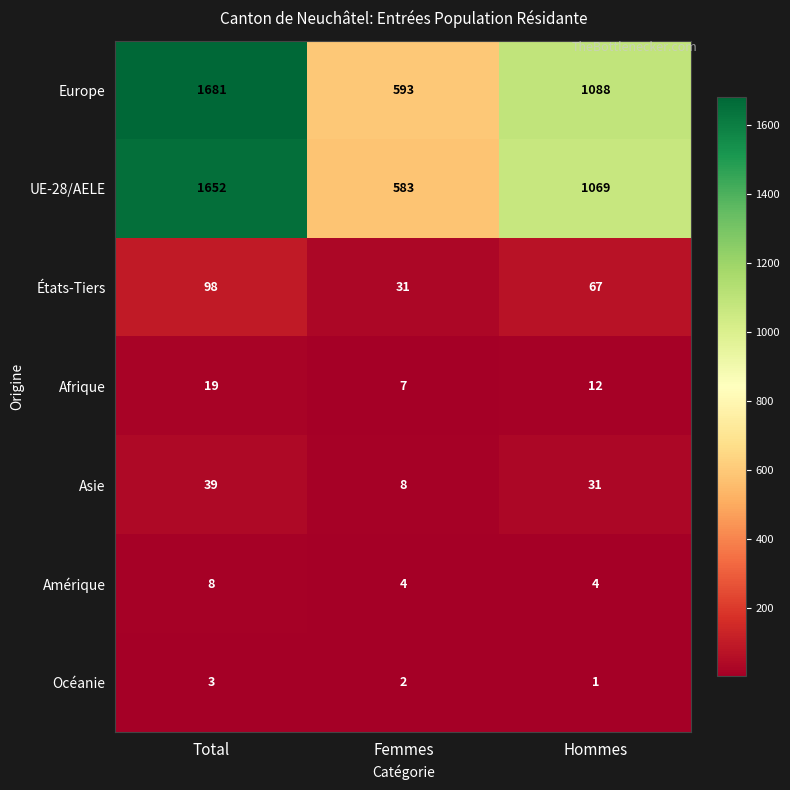

Reading left to right, what are all the values shown in this chart?

Europe: 1681	593	1088
UE-28/AELE: 1652	583	1069
États-Tiers: 98	31	67
Afrique: 19	7	12
Asie: 39	8	31
Amérique: 8	4	4
Océanie: 3	2	1